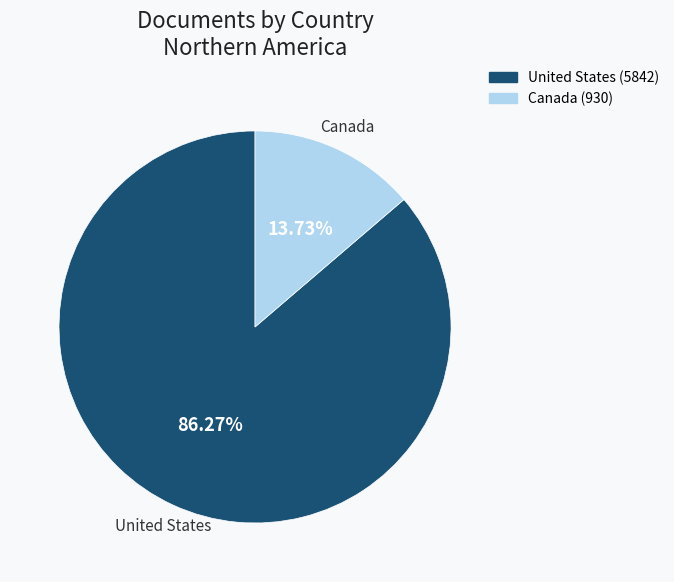

Count the number of slices in the pie.

2